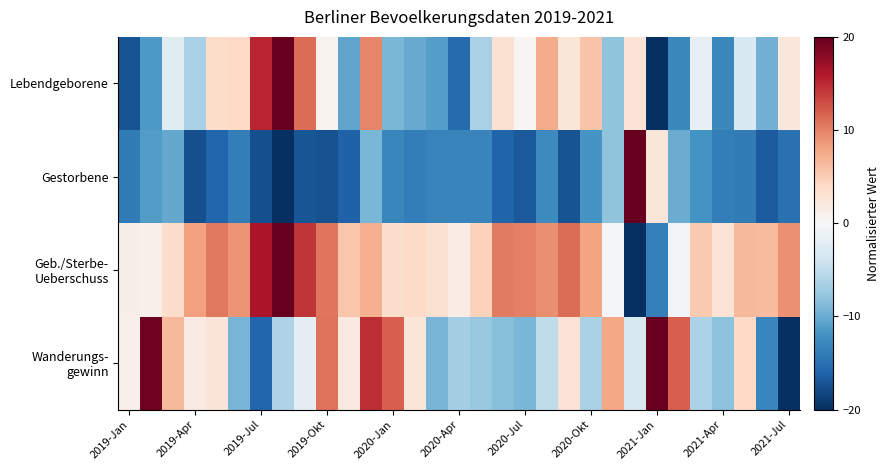

List the series in order of their peak value, lowest first.

Lebendgeborene, Gestorbene, Geb./Sterbe- Ueberschuss, Wanderungs- gewinn